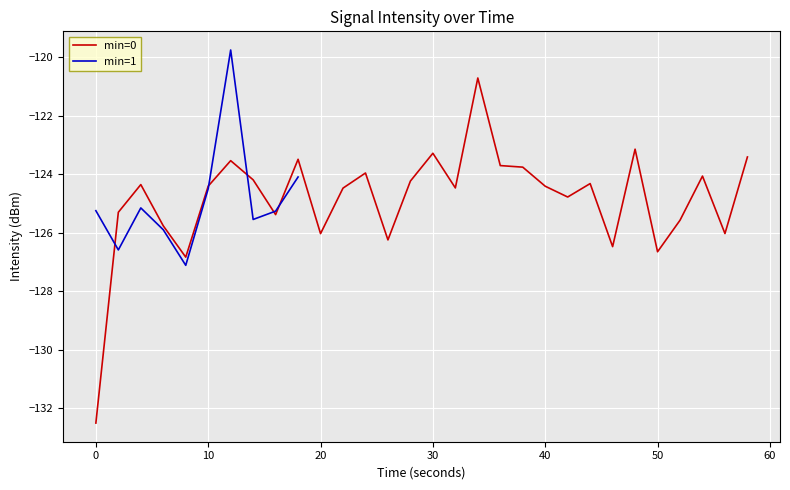

At how many categories does at least one series exceed -130?

30